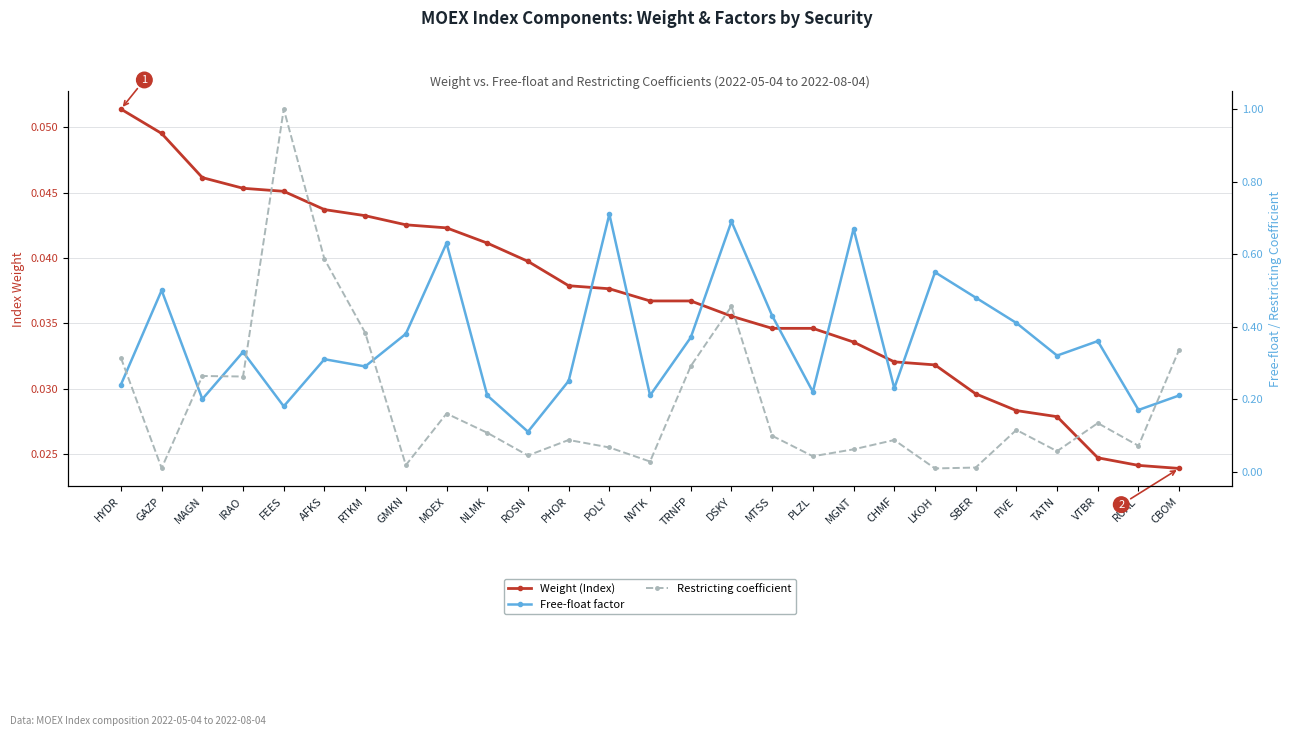

Rank the categories by Free-float factor value from highest to lowest.

POLY, DSKY, MGNT, MOEX, LKOH, GAZP, SBER, MTSS, FIVE, GMKN, TRNFP, VTBR, IRAO, TATN, AFKS, RTKM, PHOR, HYDR, CHMF, PLZL, NLMK, NVTK, CBOM, MAGN, FEES, RUAL, ROSN